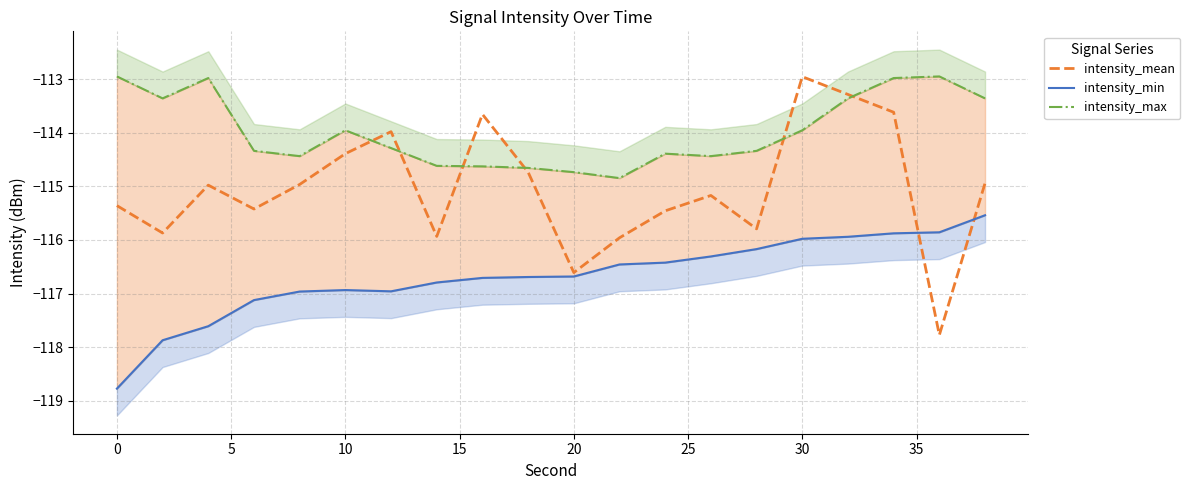

Reading left to right, list all the values displayed in this chart.

intensity_mean: -115.4	-115.9	-115.0	-115.4	-115.0	-114.4	-114.0	-115.9	-113.7	-114.7	-116.6	-116.0	-115.5	-115.2	-115.8	-113.0	-113.3	-113.6	-117.8	-114.9
intensity_min: -118.8	-117.9	-117.6	-117.1	-117.0	-116.9	-117.0	-116.8	-116.7	-116.7	-116.7	-116.5	-116.4	-116.3	-116.2	-116.0	-115.9	-115.9	-115.9	-115.5
intensity_max: -113.0	-113.4	-113.0	-114.3	-114.4	-114.0	-114.3	-114.6	-114.6	-114.7	-114.7	-114.8	-114.4	-114.4	-114.3	-114.0	-113.4	-113.0	-113.0	-113.4